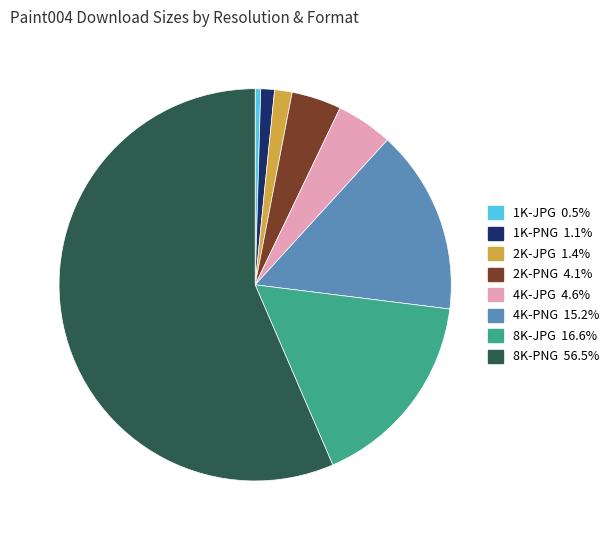

Which has a higher value, 2K-JPG or 1K-JPG?

2K-JPG